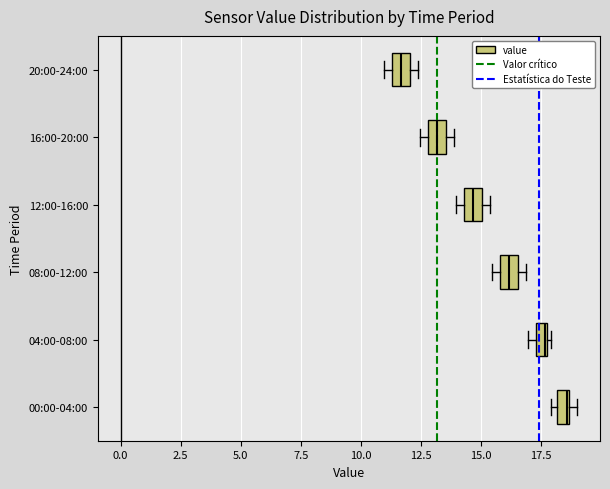

Which box's median line is the furthest to the right?

00:00-04:00